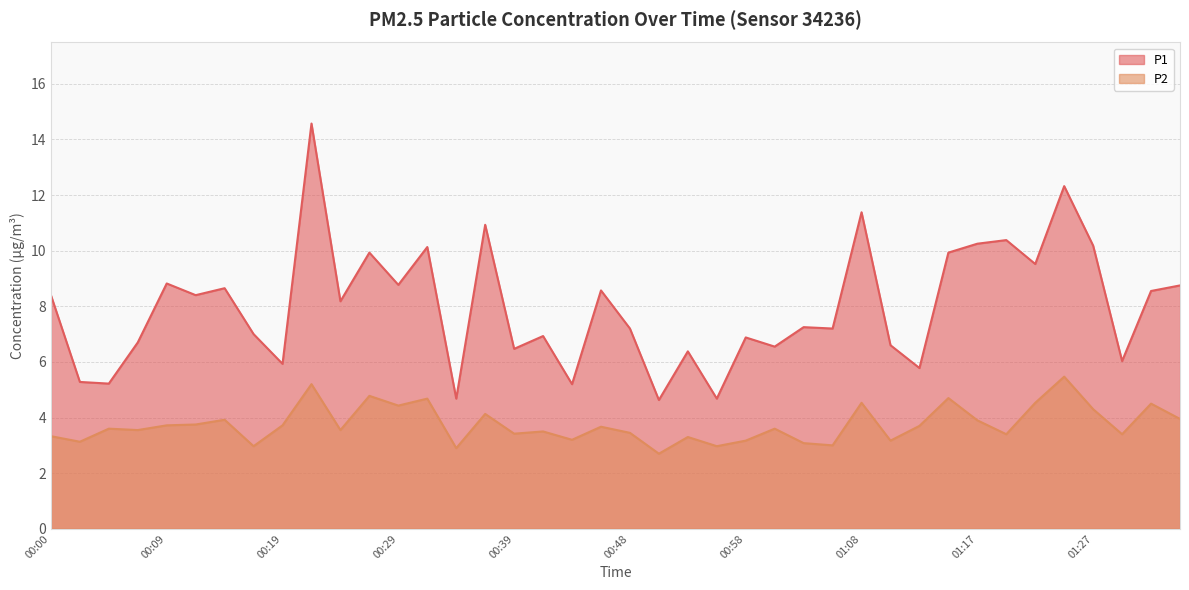

True or false: P1 has a value of 23.9 at 00:22.

False